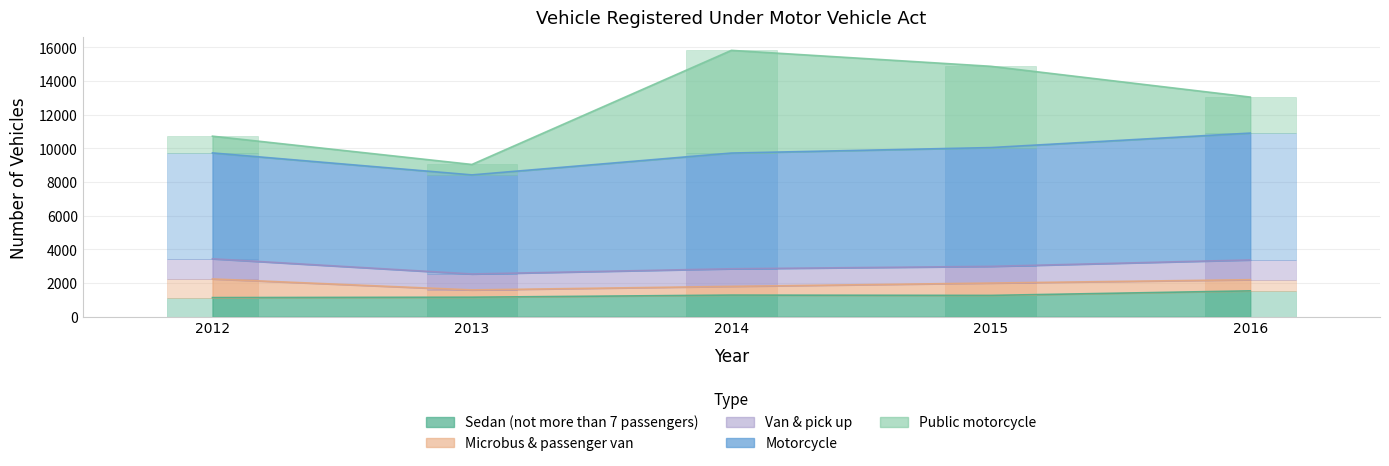

Is the value of Van & pick up at 2012 greater than the value of Microbus & passenger van at 2013?

Yes